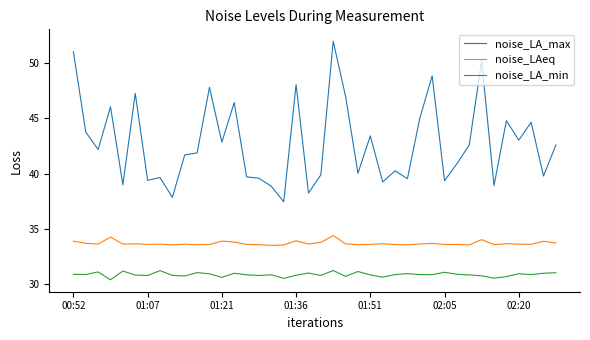

Which series has the largest range (max minus min)?

noise_LA_max